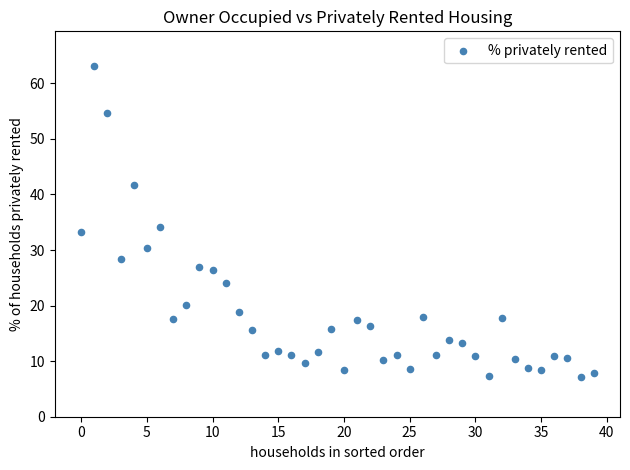

What Y value in the scatter plot is closest to 35?

34.1